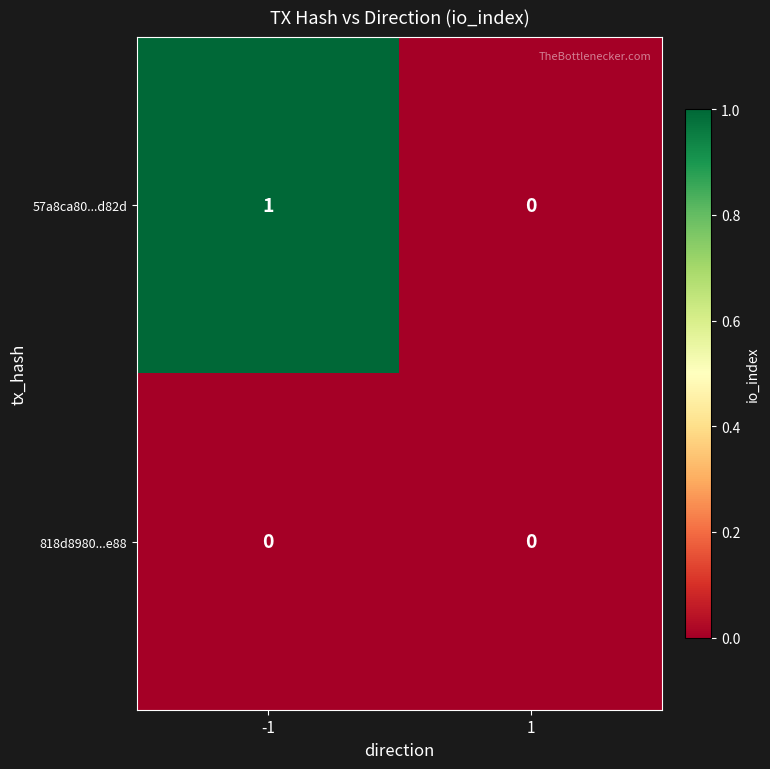

Reading left to right, list all the values displayed in this chart.

57a8ca80...d82d: -1=1	1=0
818d8980...e88: -1=0	1=0